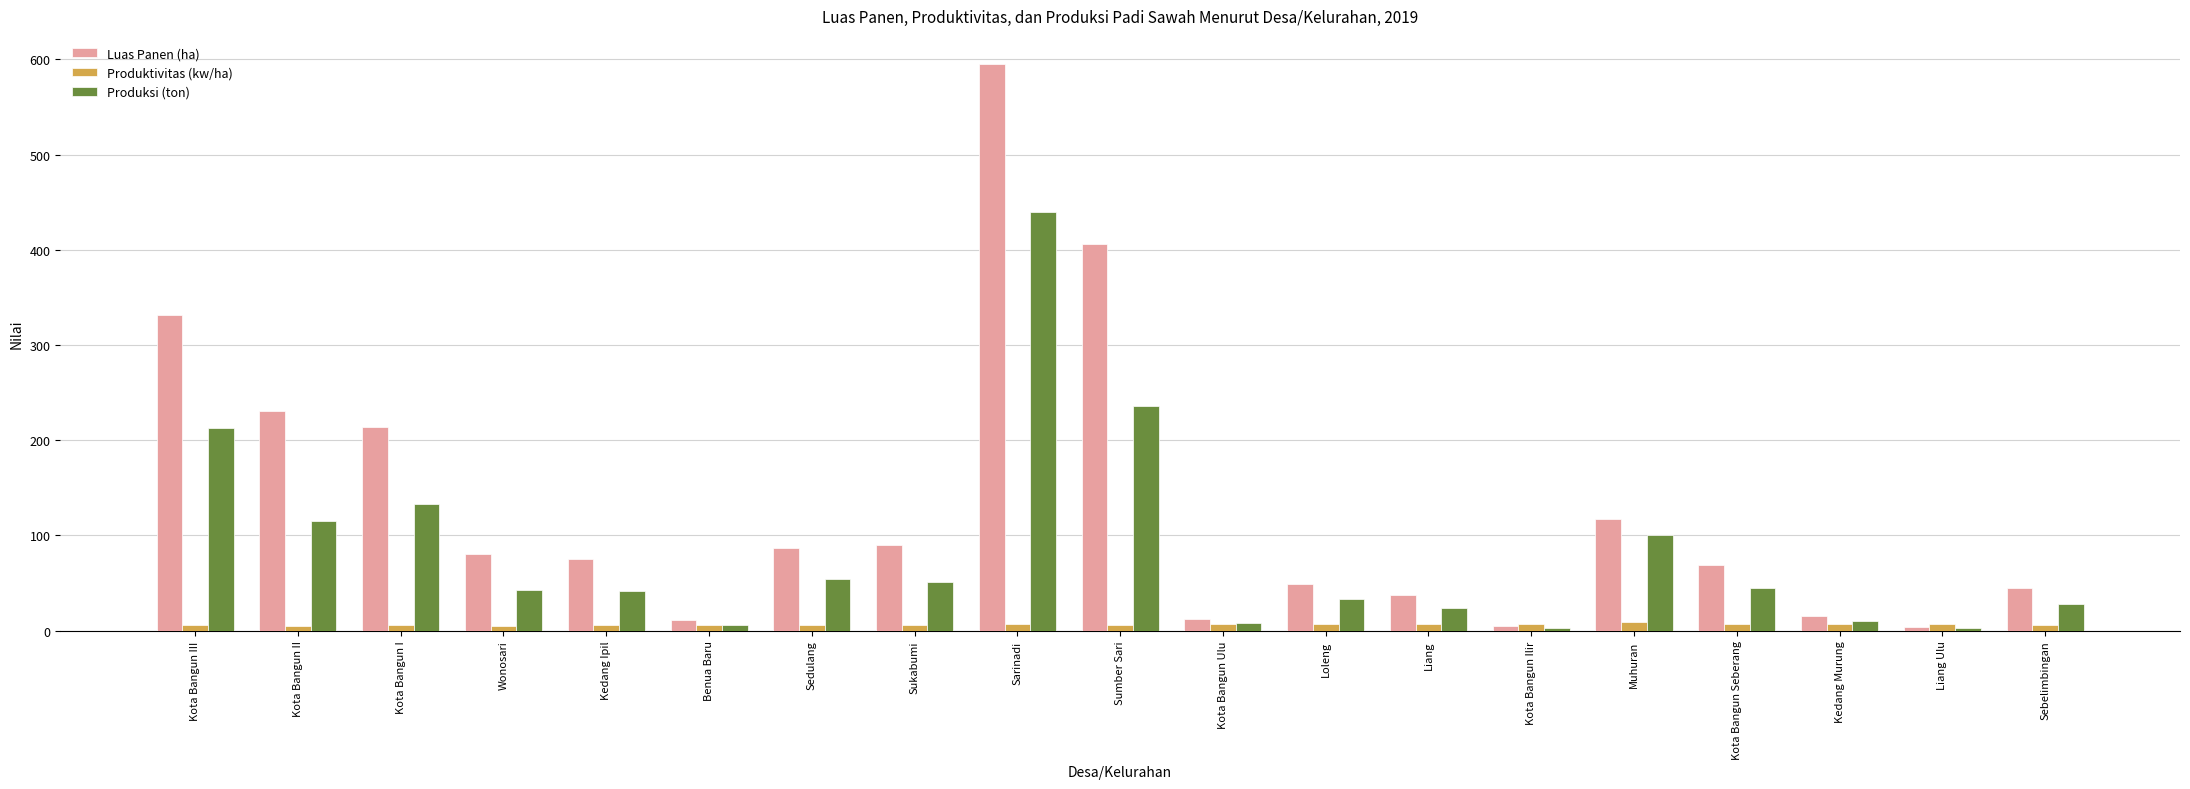

What is the difference between the Produksi (ton) values at Sedulang and Loleng?

20.7